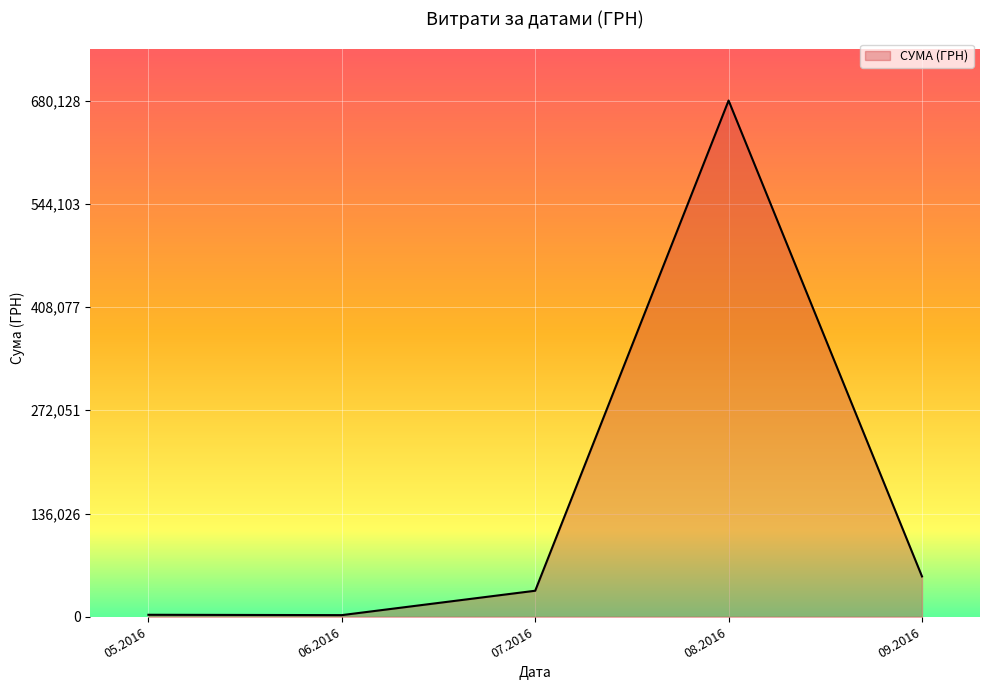

True or false: the data has more than 1 interior local peaks.

False